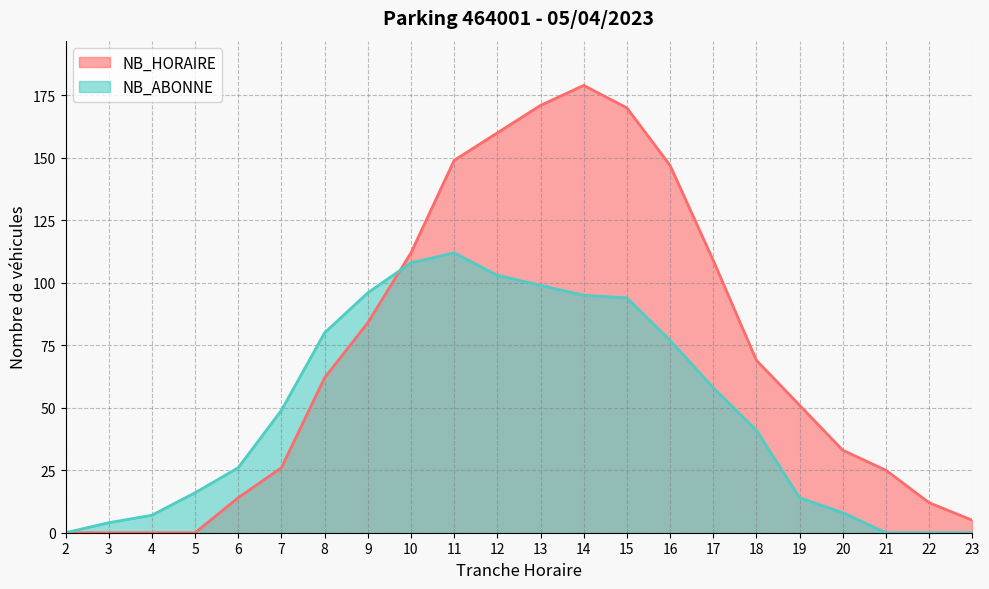

Reading left to right, what are all the values shown in this chart?

NB_HORAIRE: 2=0	3=0	4=0	5=0	6=14	7=26	8=62	9=84	10=112	11=149	12=160	13=171	14=179	15=170	16=147	17=109	18=69	19=51	20=33	21=25	22=12	23=5
NB_ABONNE: 2=0	3=4	4=7	5=16	6=26	7=49	8=80	9=96	10=108	11=112	12=103	13=99	14=95	15=94	16=77	17=58	18=41	19=14	20=8	21=0	22=0	23=0